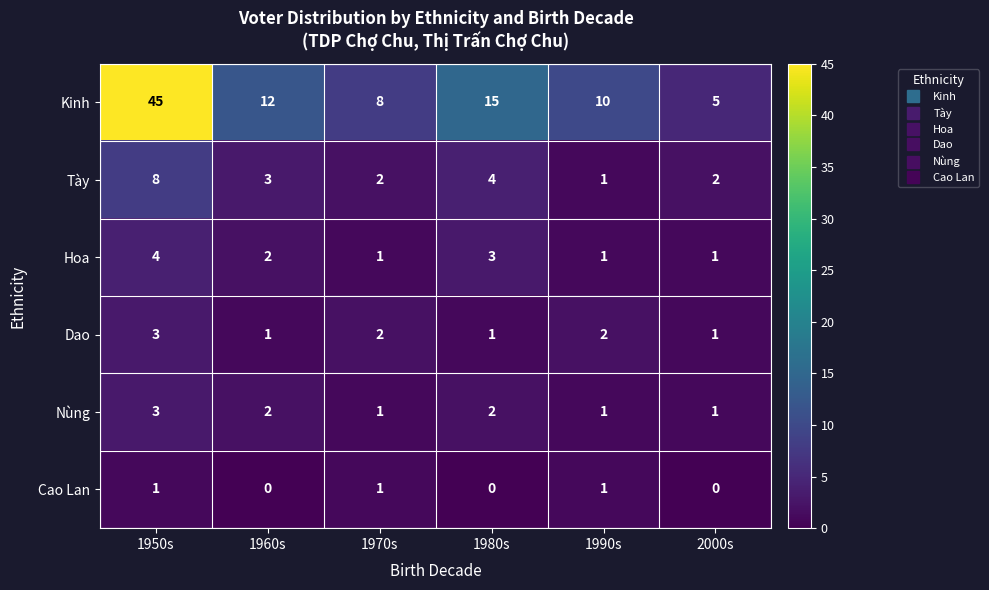

Count the Hoa values in the range 1 to 3.

5